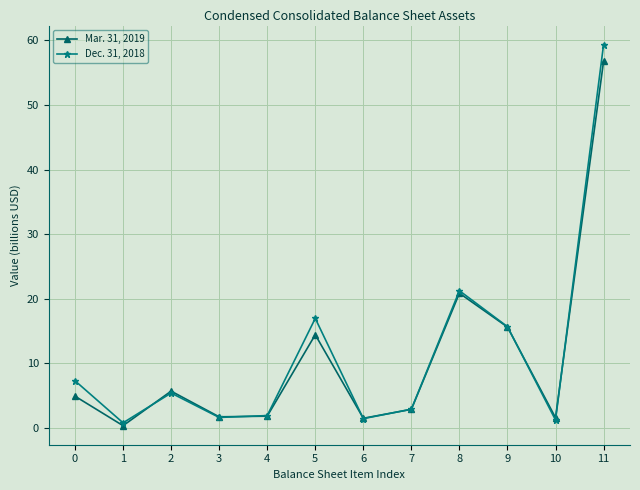

Is the value of Dec. 31, 2018 at 8 greater than the value of Mar. 31, 2019 at 4?

Yes